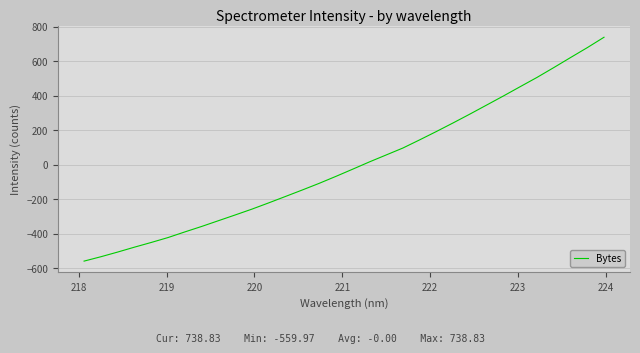

Does the chart display data point markers on the line(s)?

No